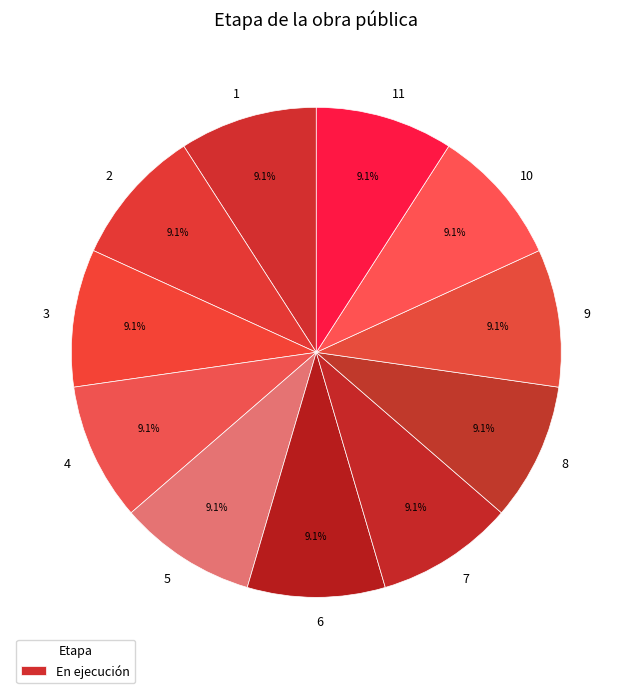

Count the number of slices in the pie.

11